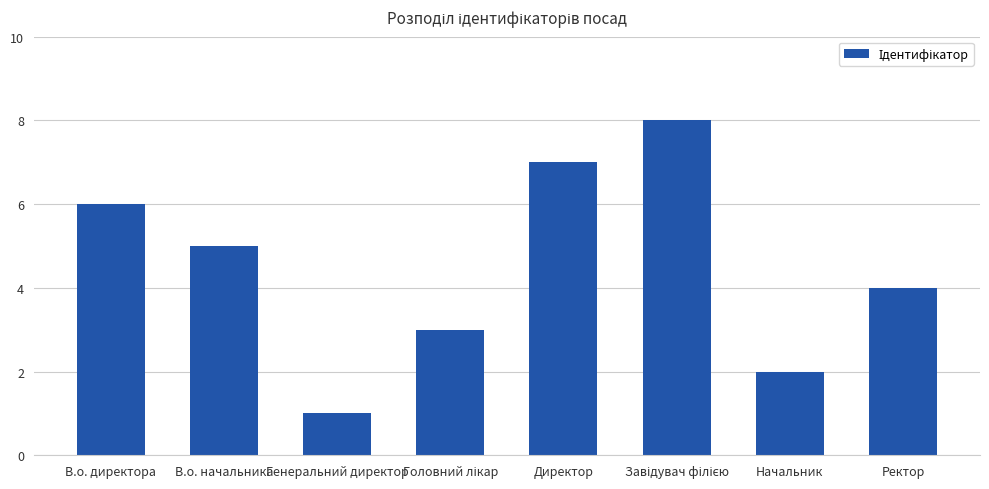

At which category does the chart reach its minimum across all series?

Генеральний директор